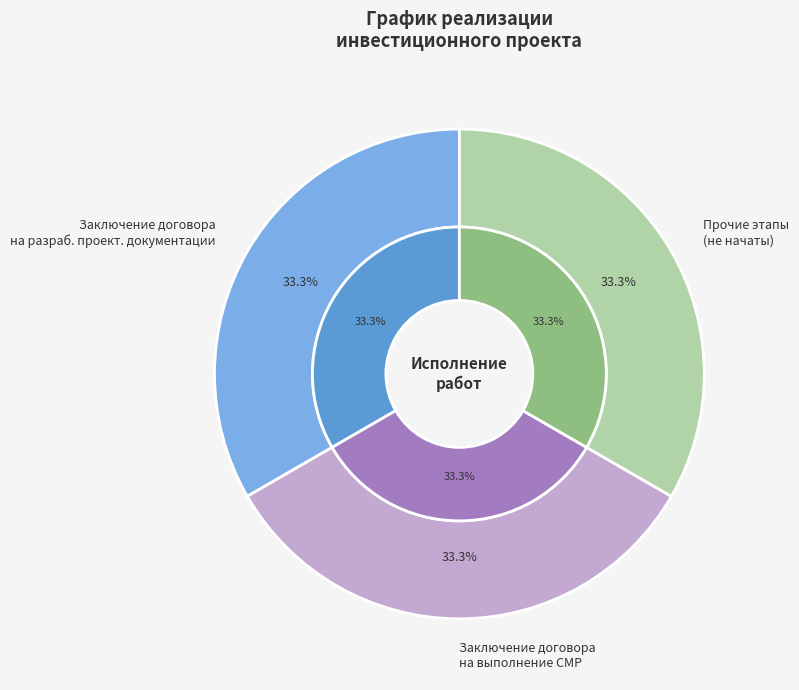

Is there any slice that represents more than half of the pie?

No